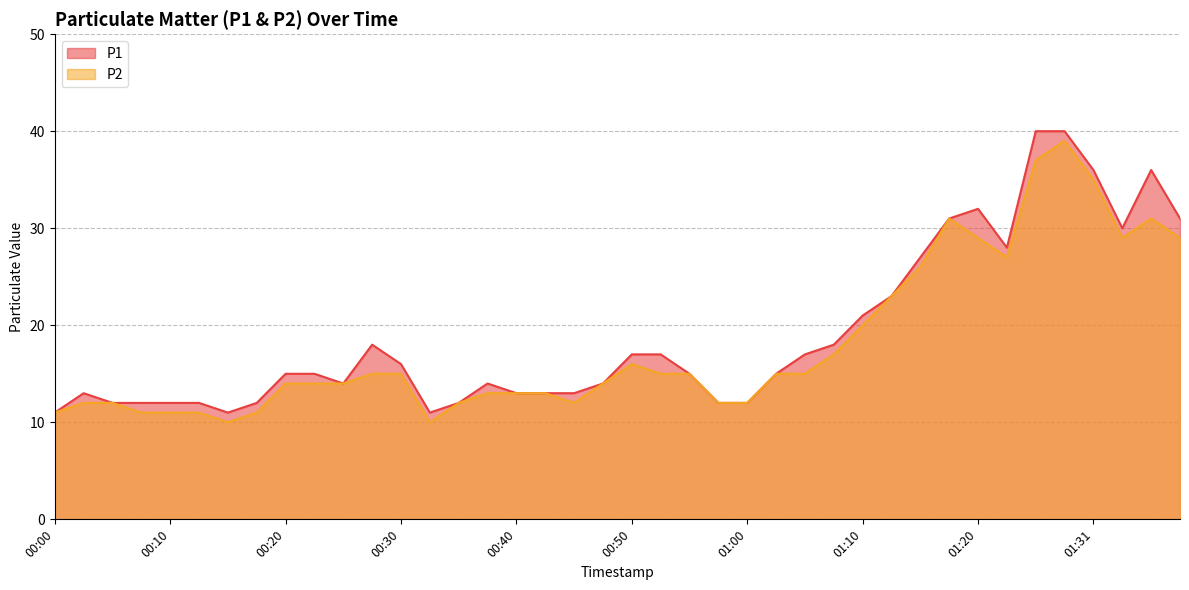

What are all the series names shown in the legend?

P1, P2